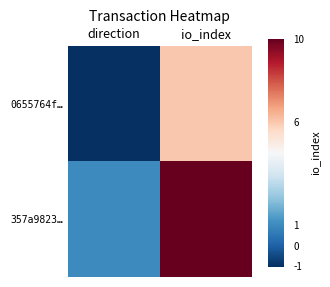

At direction, list the series in order from largest to smallest.

357a9823…, 0655764f…